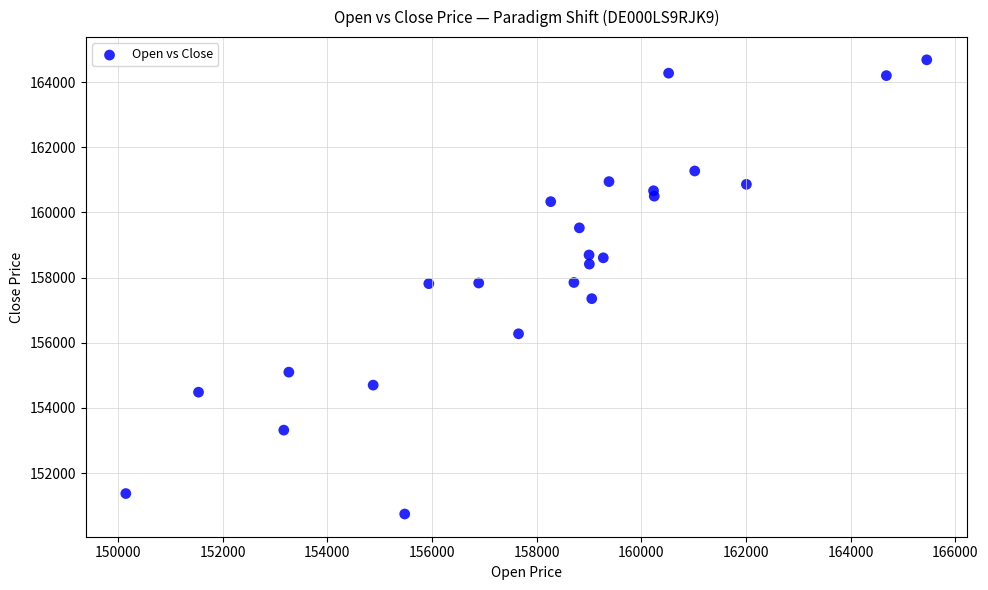

What is the range of Y values (max minus min)?

13944